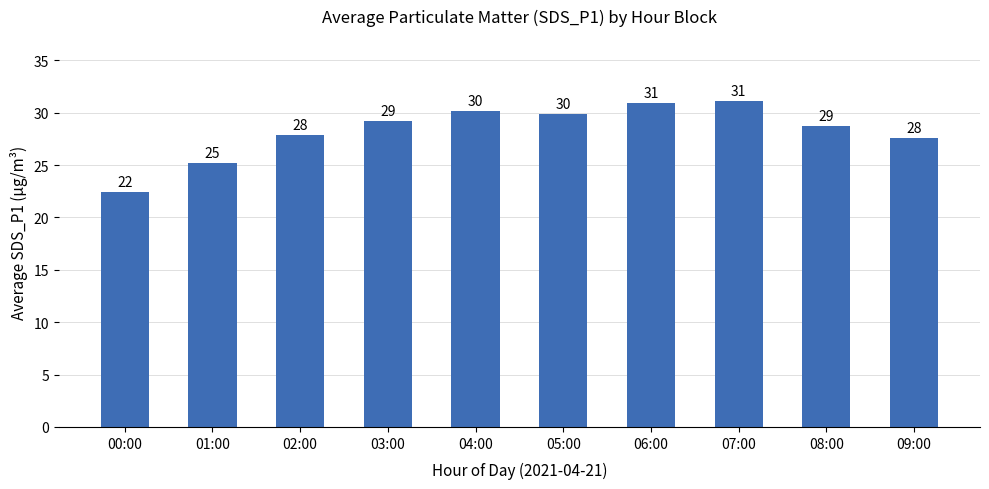

Which has a higher value, 00:00 or 09:00?

09:00